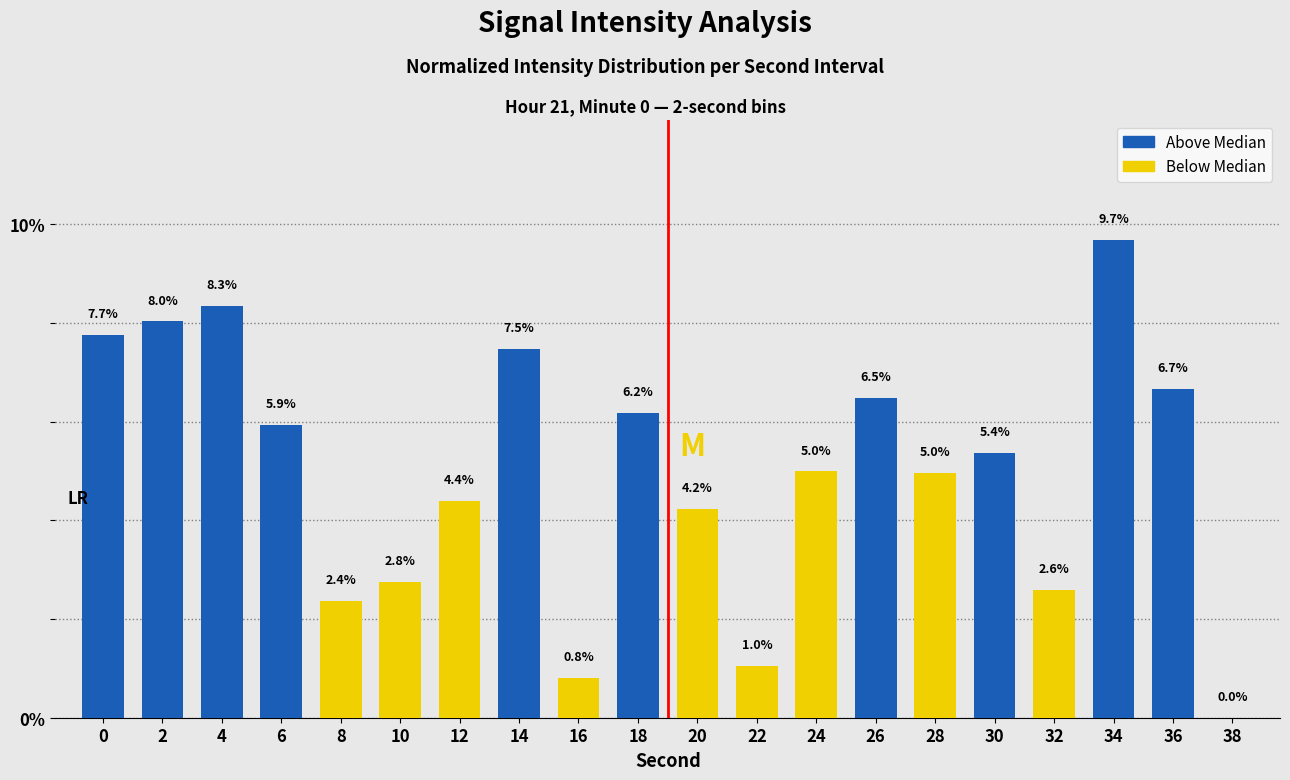

Rank the series by their average value, from lowest to highest.

Below Median, Above Median